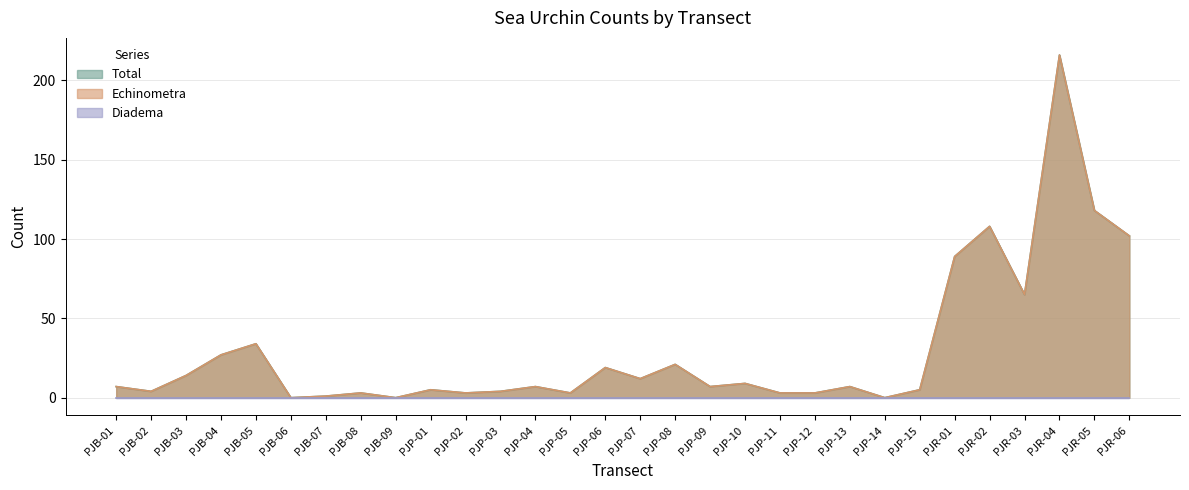

What is the label of the 6th point from the right?

PJR-01